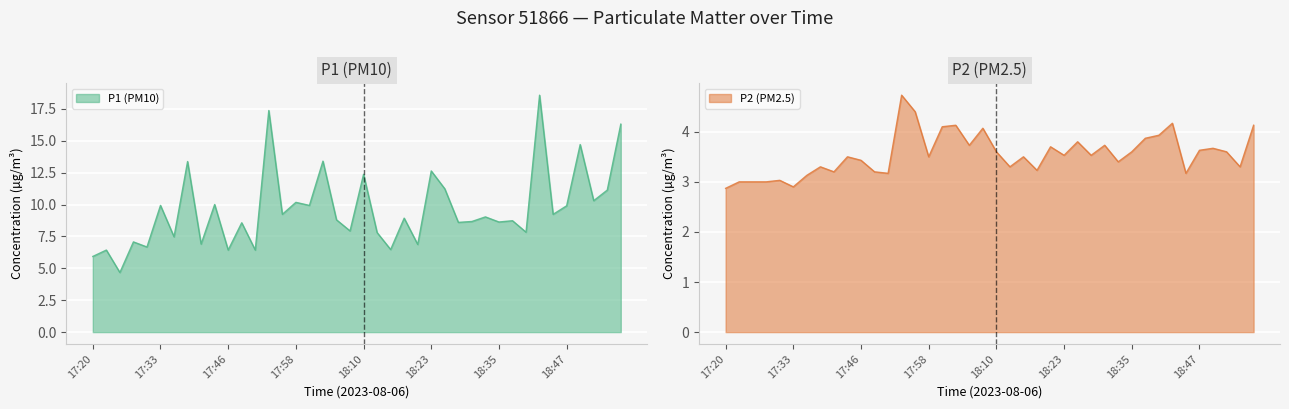

How many interior local peaks does the P1 (PM10) series have?

16